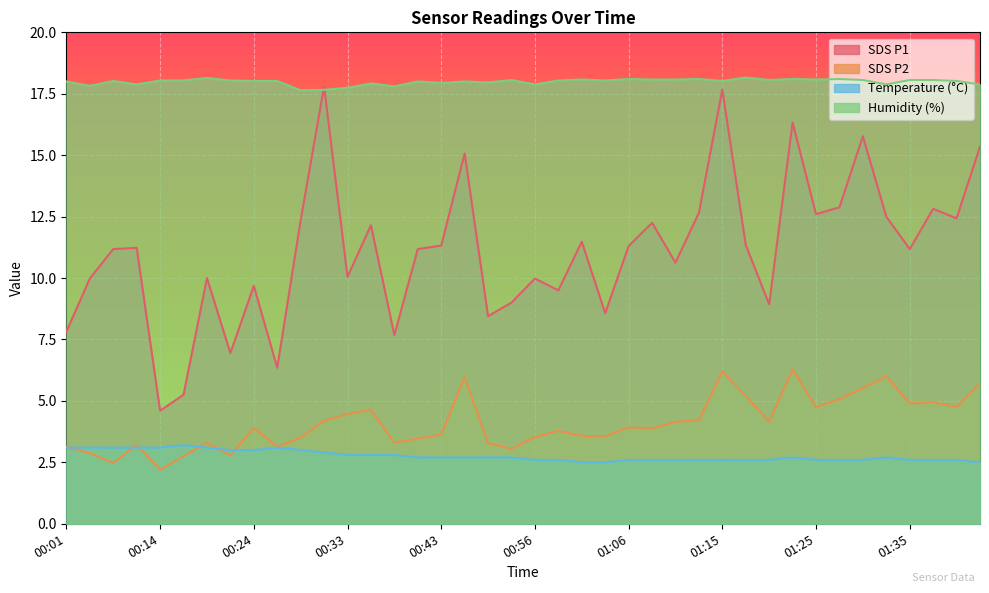

Which category has the lowest value across all series?

00:14